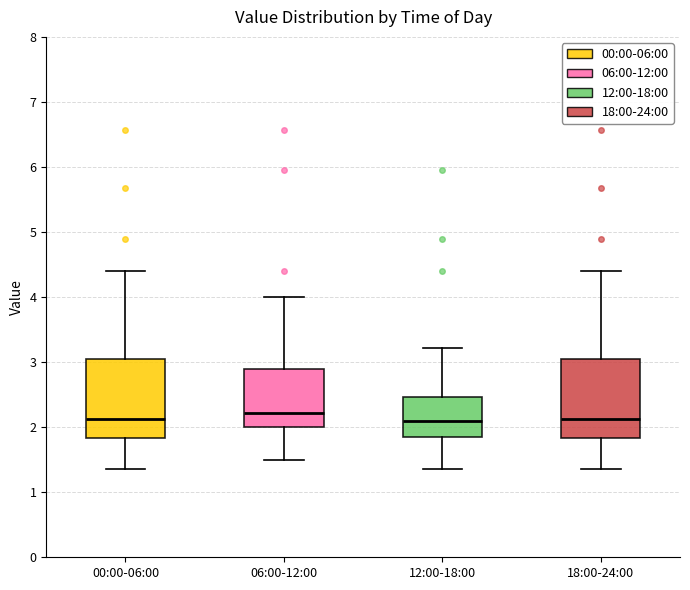

Reading left to right, transcribe this box plot: for each box, give where its median line is, the range the box spans, and where its two whiskers end, as read against the y-axis. The values are not printed on the chart, so give them approximately, as read against the axis.

00:00-06:00: median 2.1, box 1.8 to 3.1, whiskers 1.4 to 4.4
06:00-12:00: median 2.2, box 2.0 to 2.9, whiskers 1.5 to 4.0
12:00-18:00: median 2.1, box 1.9 to 2.5, whiskers 1.4 to 3.2
18:00-24:00: median 2.1, box 1.8 to 3.1, whiskers 1.4 to 4.4